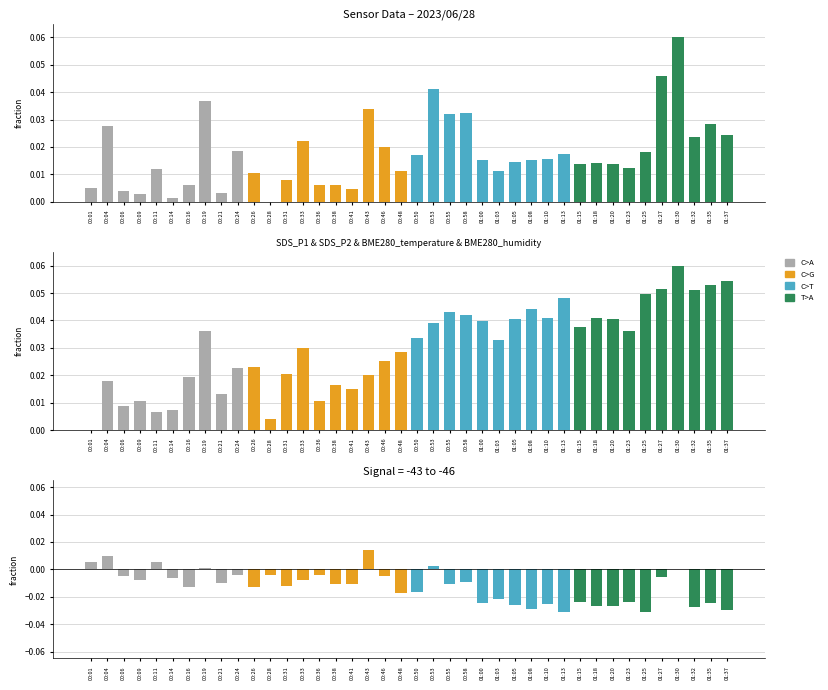

List the series in order of their peak value, highest first.

SDS_P1, SDS_P2, error